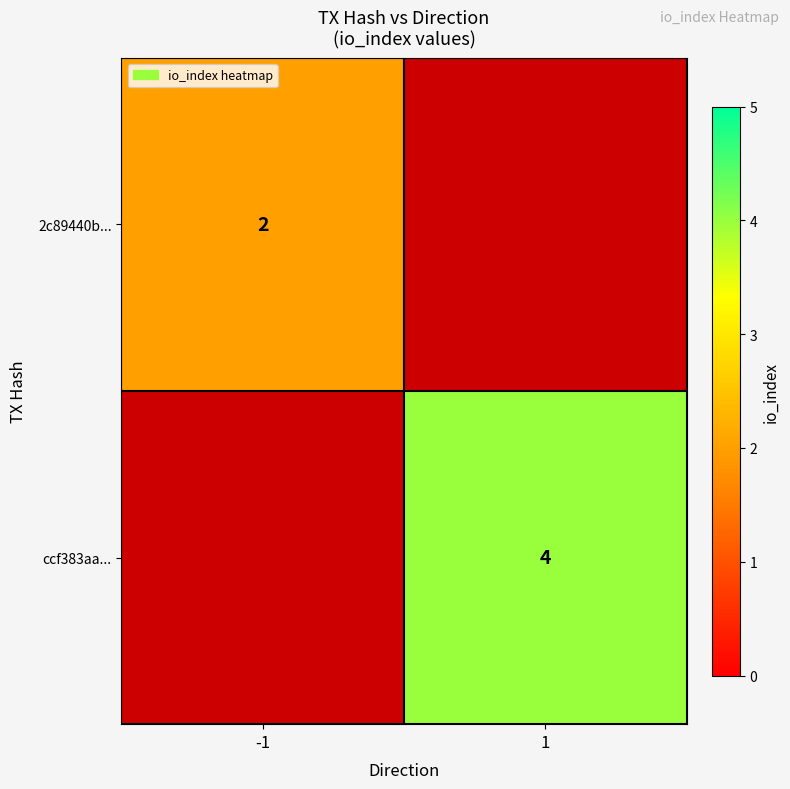

At which category does the chart reach its minimum across all series?

-1